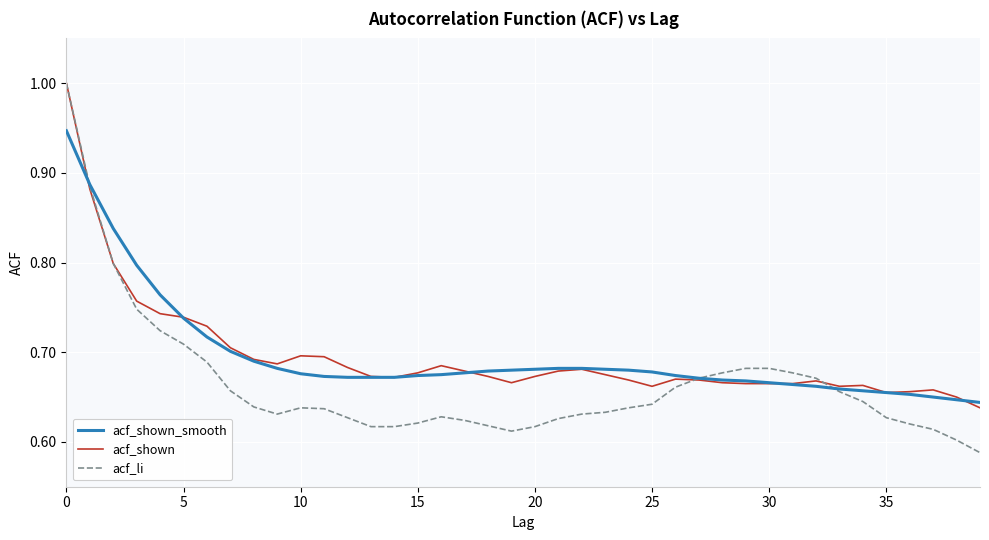

Which series has the largest range (max minus min)?

acf_li